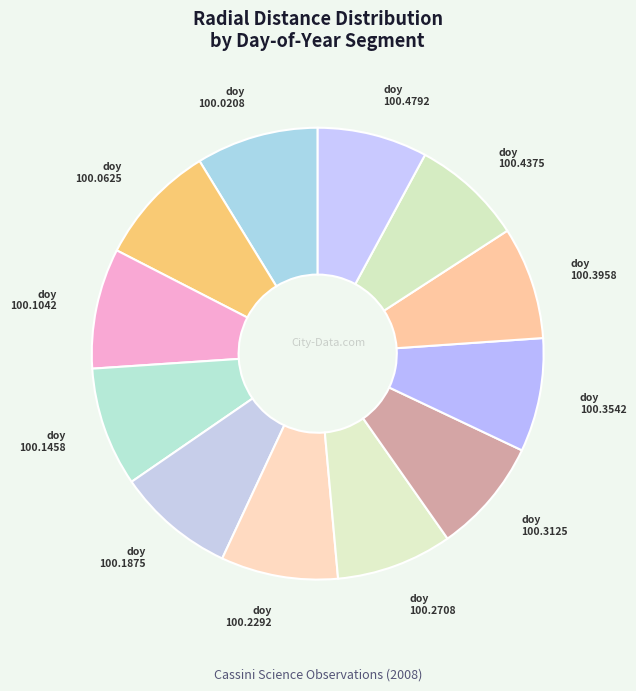

How many segments does this pie chart have?

12